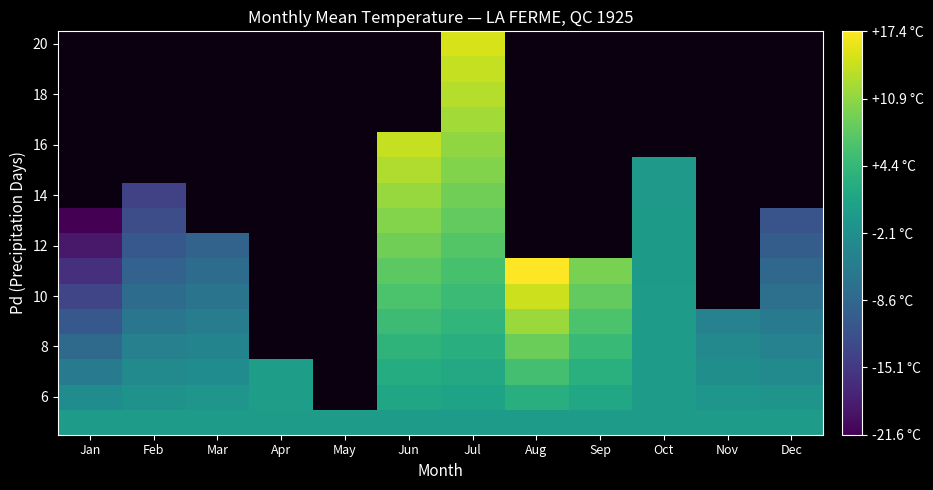

At how many categories does at least one series exceed -14?

12